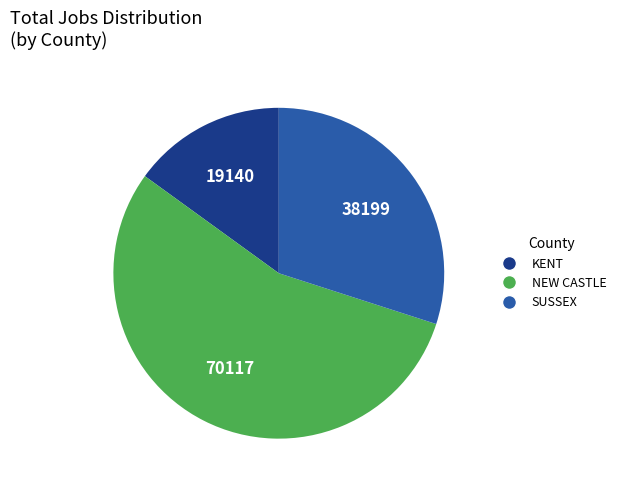

True or false: KENT accounts for 23% of the total.

False